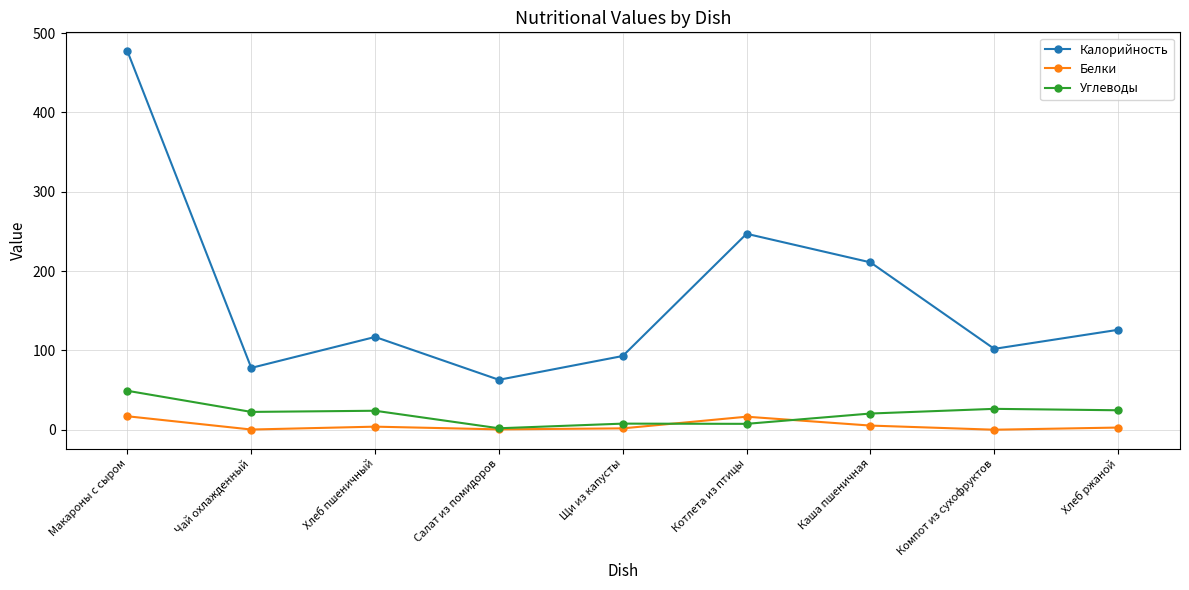

At which label is Калорийность closest to 270?

Котлета из птицы